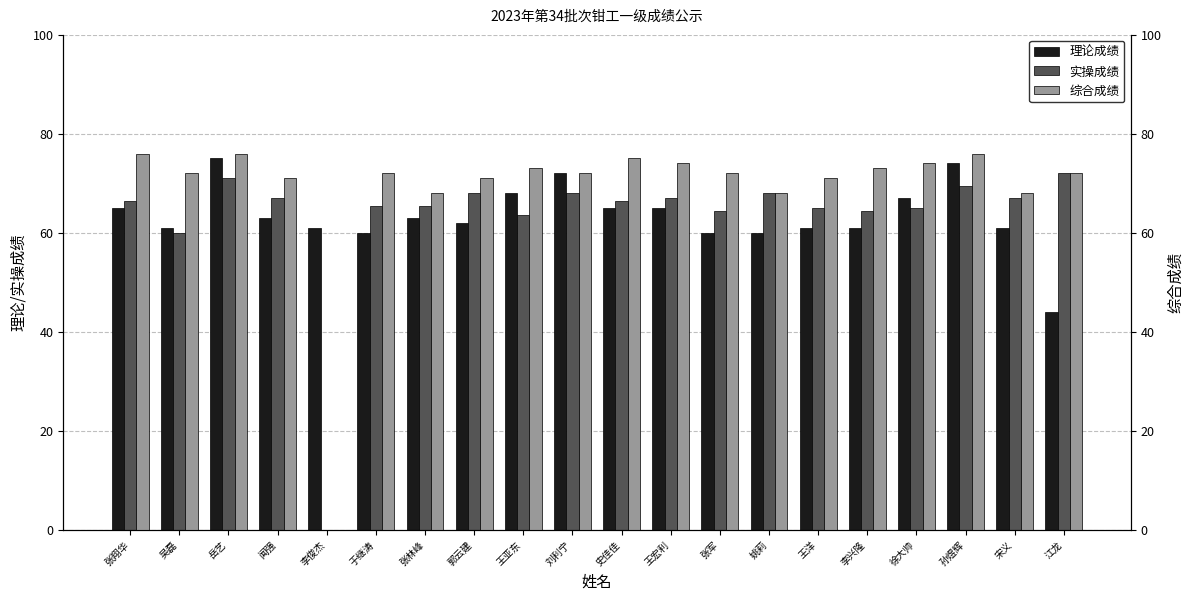

What is the difference between the maximum and minimum values in the 理论成绩 series?

31.0